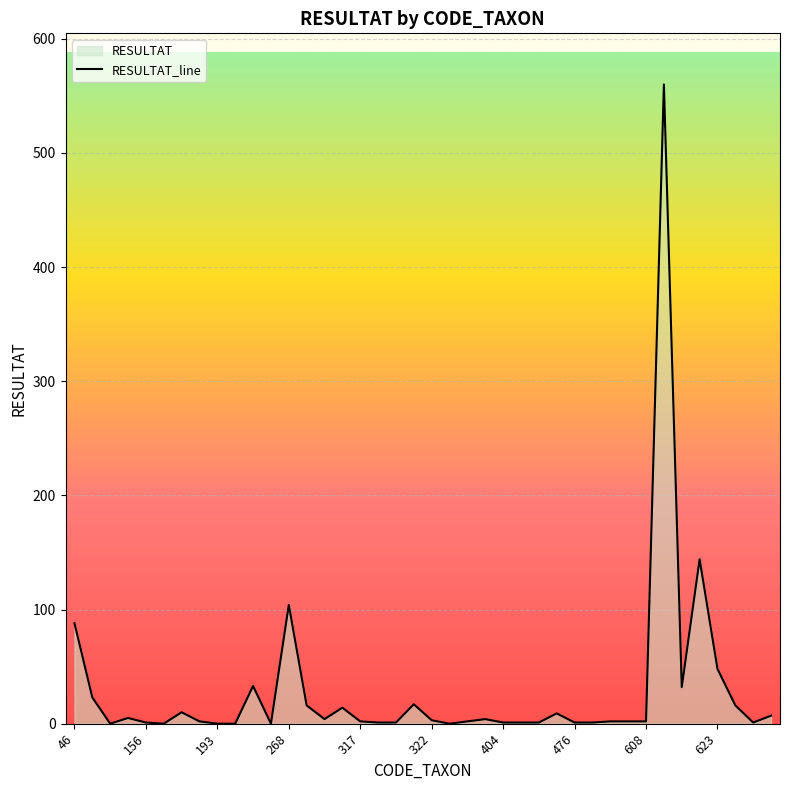

How many interior local valleys (lower than both neighbors) does the data have?

7